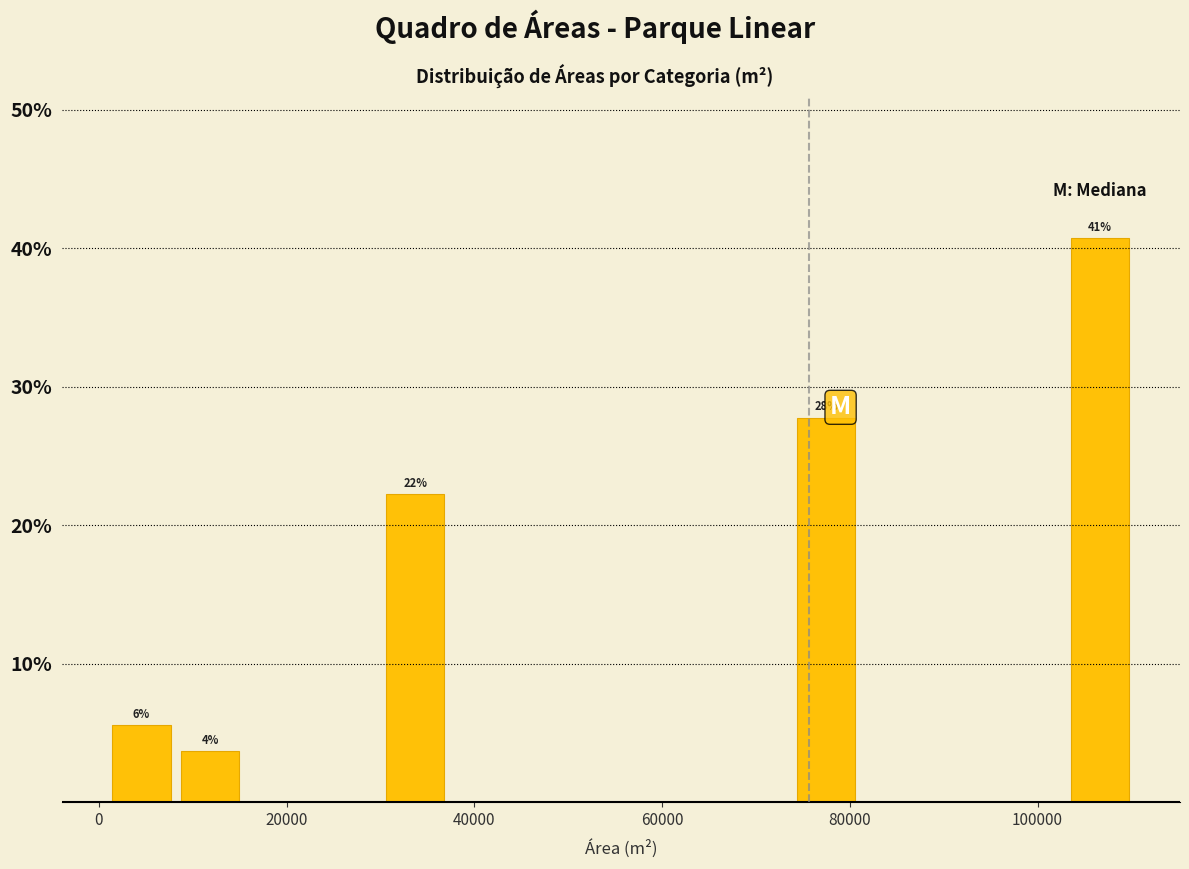

Read against the x-axis, roughly where is the centre of the tallest bar?

106000